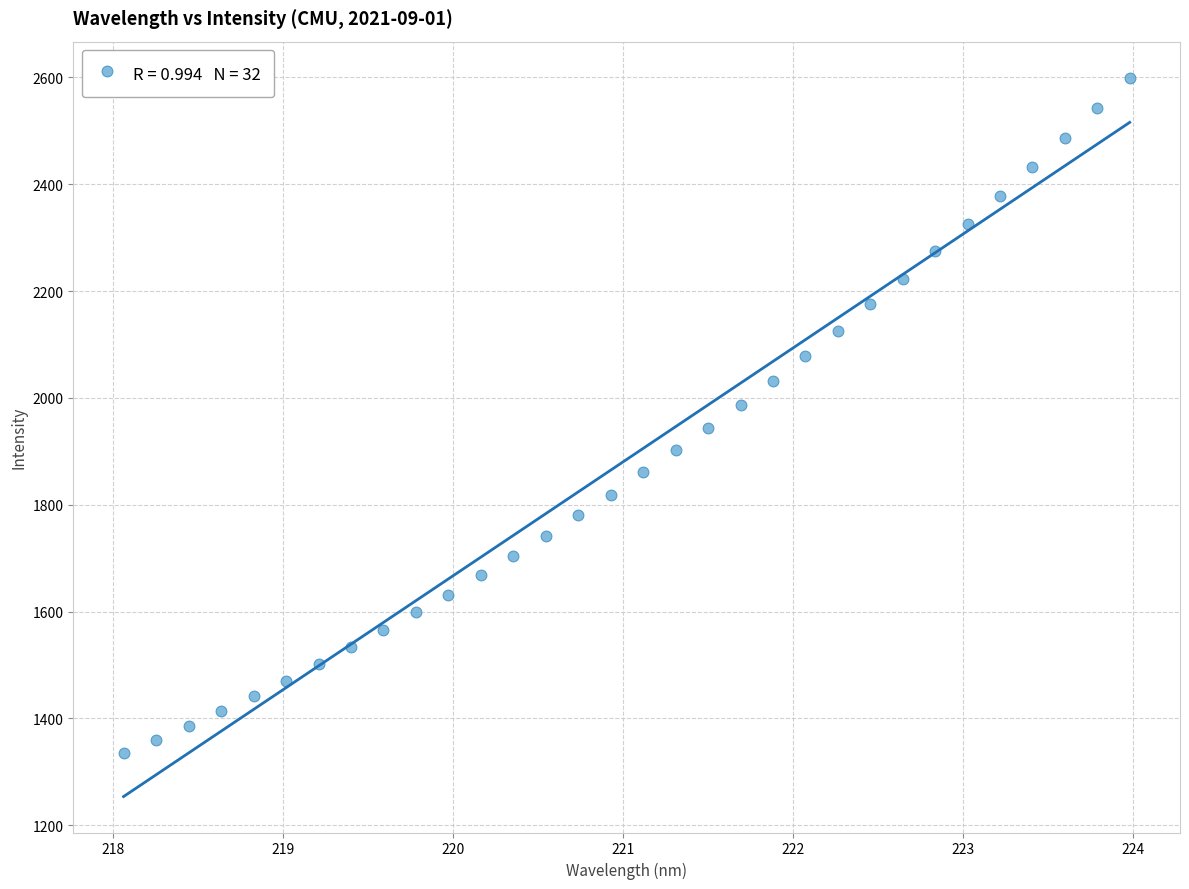

What is the range of X values (max minus min)?

5.9